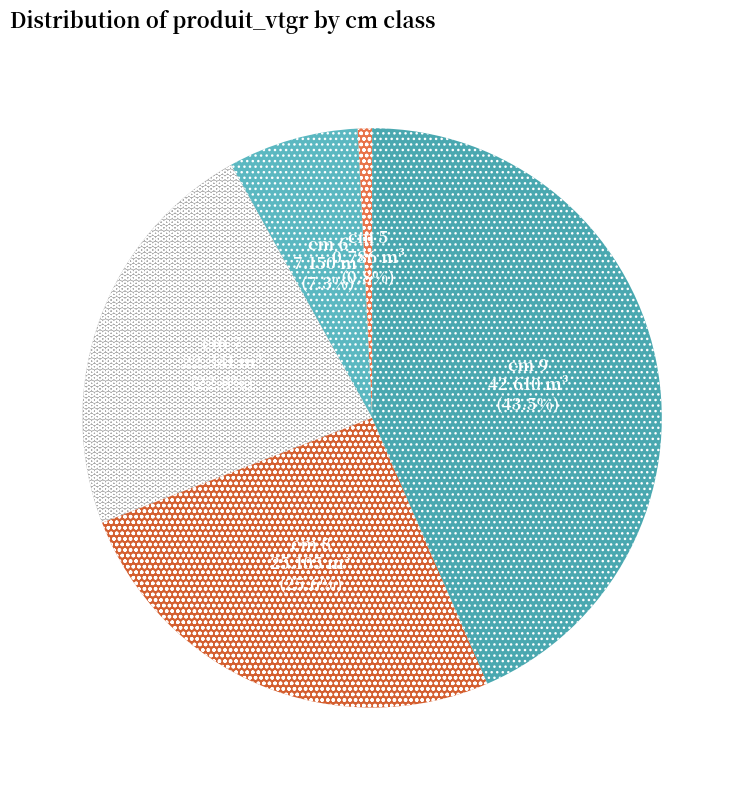

Is there a majority slice in this chart?

No